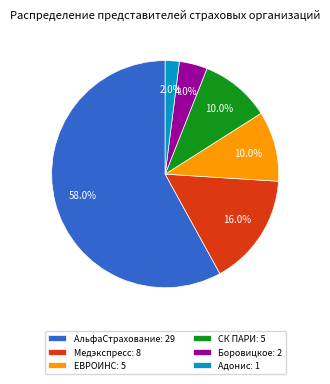

What is the majority slice?

АльфаСтрахование: 29